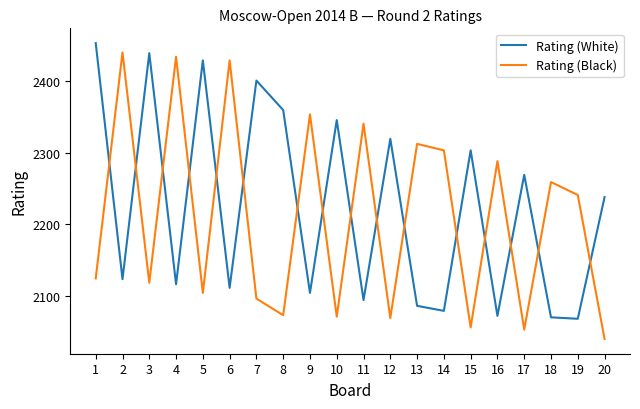

In Rating (White), how many points are lower than both neighbors (excluding endpoints)?

8